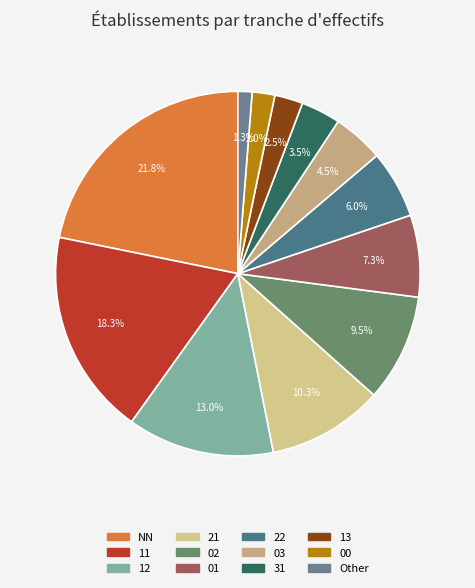

Is there a majority slice in this chart?

No